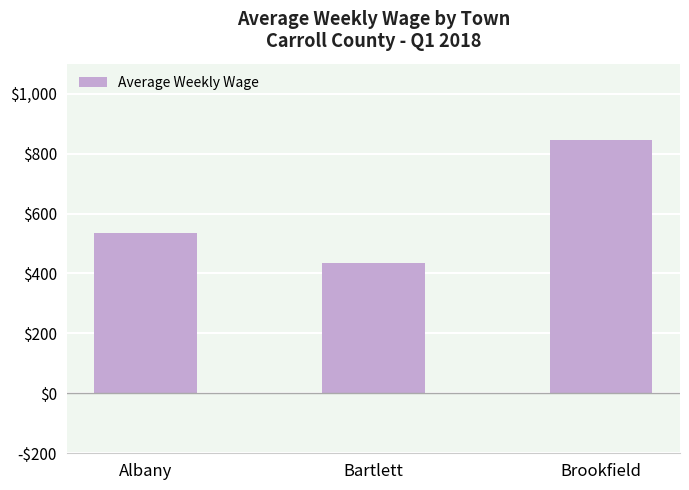

Reading left to right, extract all data points from this chart.

Albany=533.5	Bartlett=433.8	Brookfield=846.9